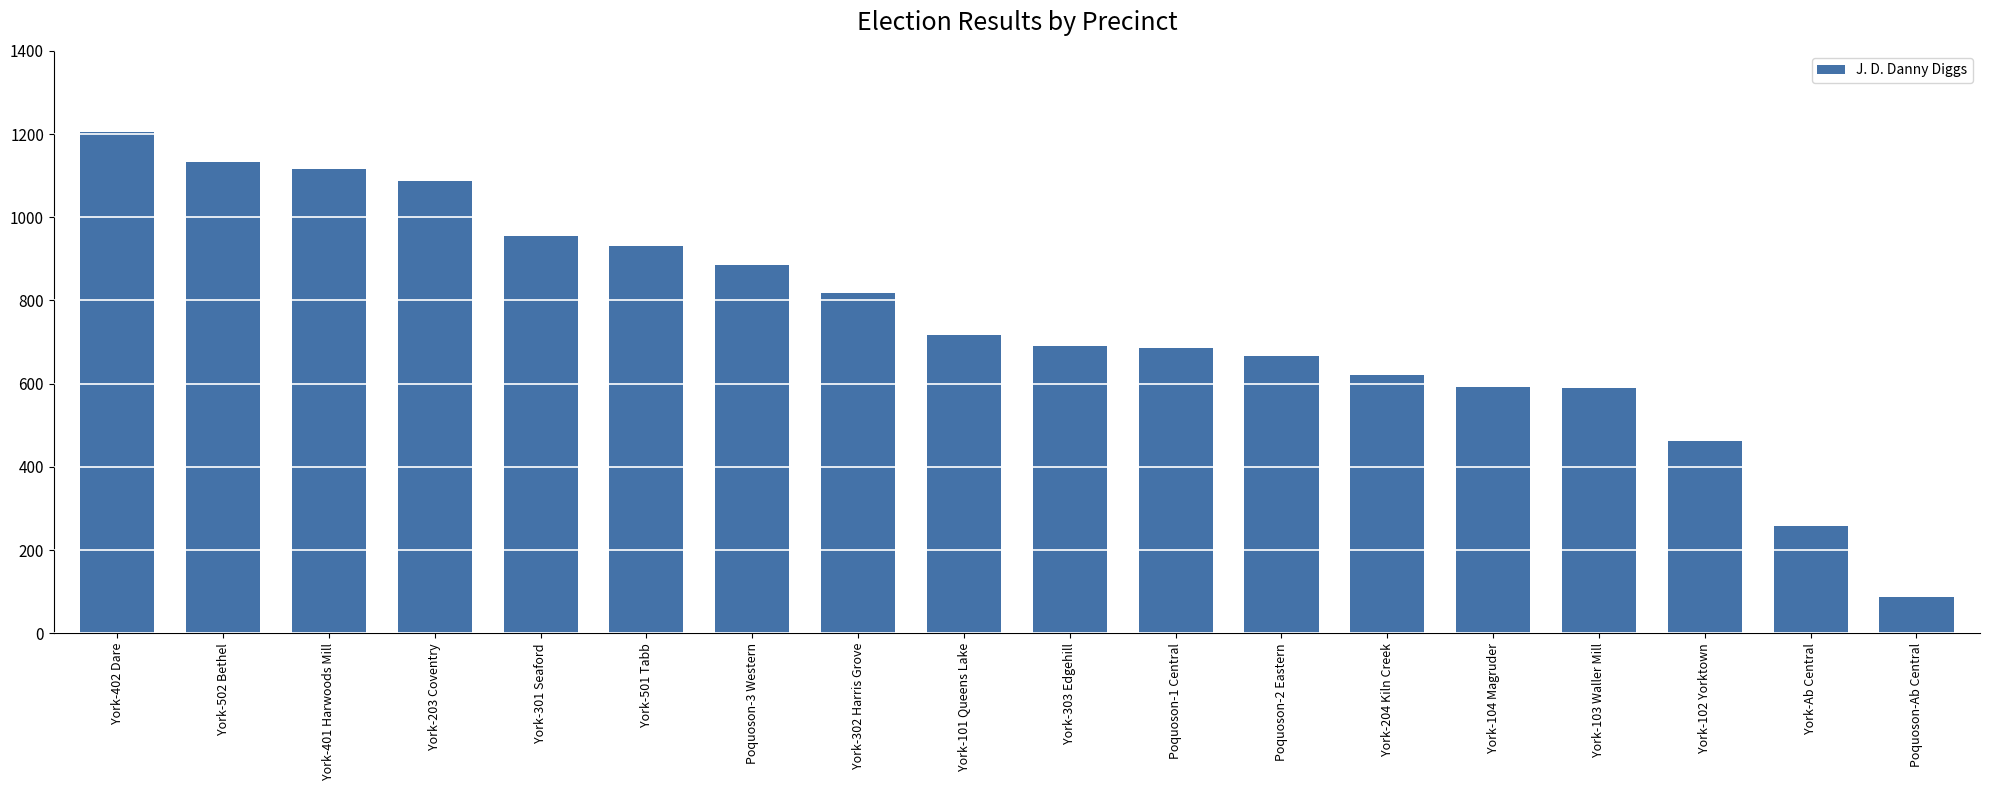

What is the change in value from York-401 Harwoods Mill to York-501 Tabb?

-183